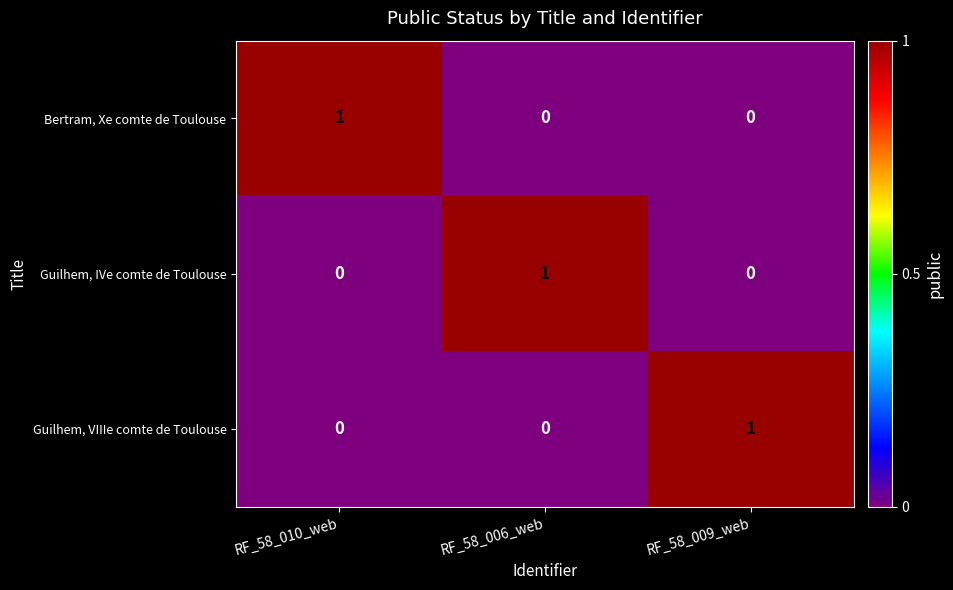

True or false: Guilhem, IVe comte de Toulouse has a value of 0 at RF_58_010_web.

True